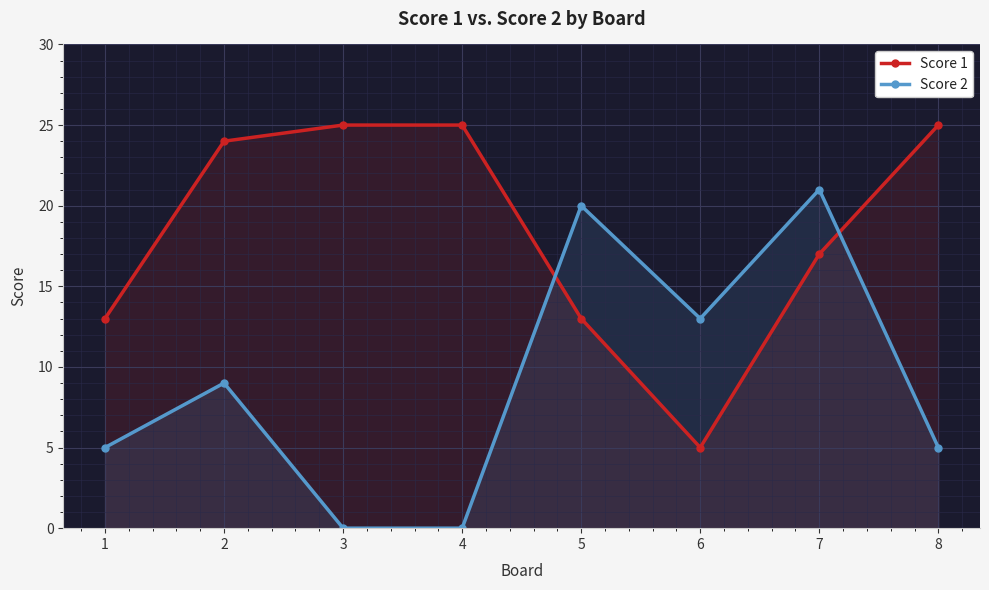

How many distinct data groups are displayed?

2